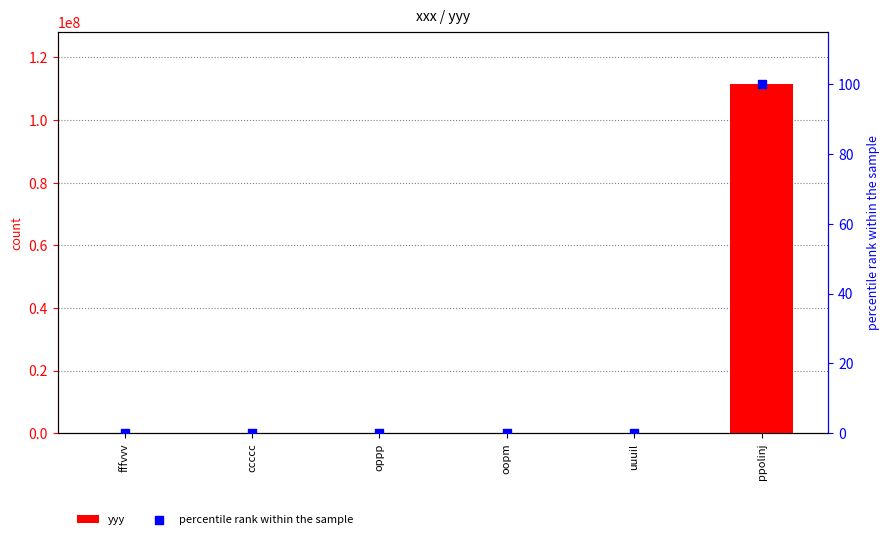

At which category is the sum across all series the highest?

ppolinj